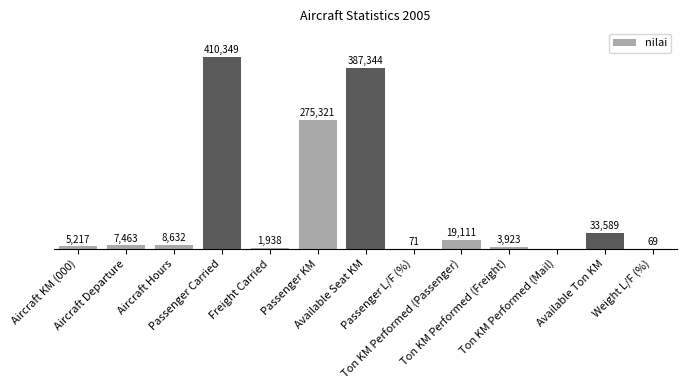

Rank the categories by value from highest to lowest.

Passenger Carried, Available Seat KM, Passenger KM, Available Ton KM, Ton KM Performed (Passenger), Aircraft Hours, Aircraft Departure, Aircraft KM (000), Ton KM Performed (Freight), Freight Carried, Passenger L/F (%), Weight L/F (%), Ton KM Performed (Mail)